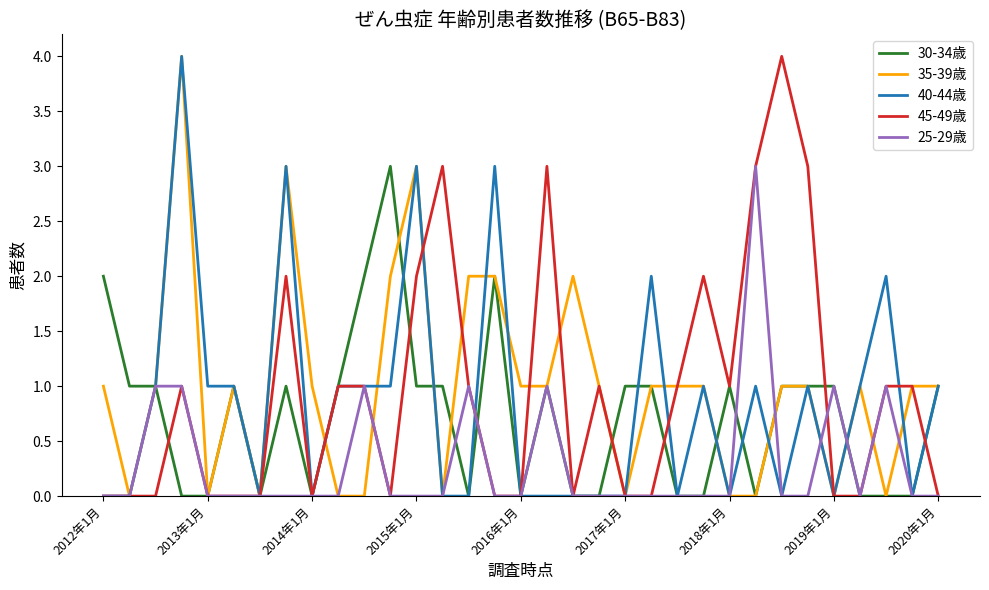

Count the 40-44歳 values in the range 0 to 1.

27